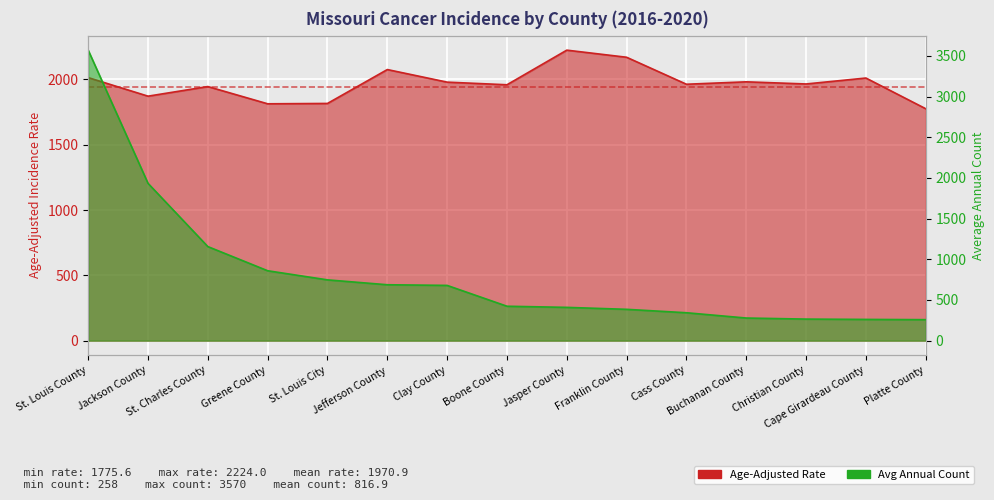

Reading left to right, transcribe all the data shown in this chart.

Age-Adjusted Rate: St. Louis County=2013.8	Jackson County=1871.7	St. Charles County=1945.3	Greene County=1813.3	St. Louis City=1816.0	Jefferson County=2075.5	Clay County=1979.1	Boone County=1959.0	Jasper County=2224.0	Franklin County=2169.6	Cass County=1963.0	Buchanan County=1981.5	Christian County=1965.1	Cape Girardeau County=2010.6	Platte County=1775.6
Average Annual Count: St. Louis County=3570.0	Jackson County=1933.0	St. Charles County=1156.0	Greene County=859.0	St. Louis City=747.0	Jefferson County=687.0	Clay County=679.0	Boone County=423.0	Jasper County=409.0	Franklin County=385.0	Cass County=343.0	Buchanan County=278.0	Christian County=265.0	Cape Girardeau County=261.0	Platte County=258.0